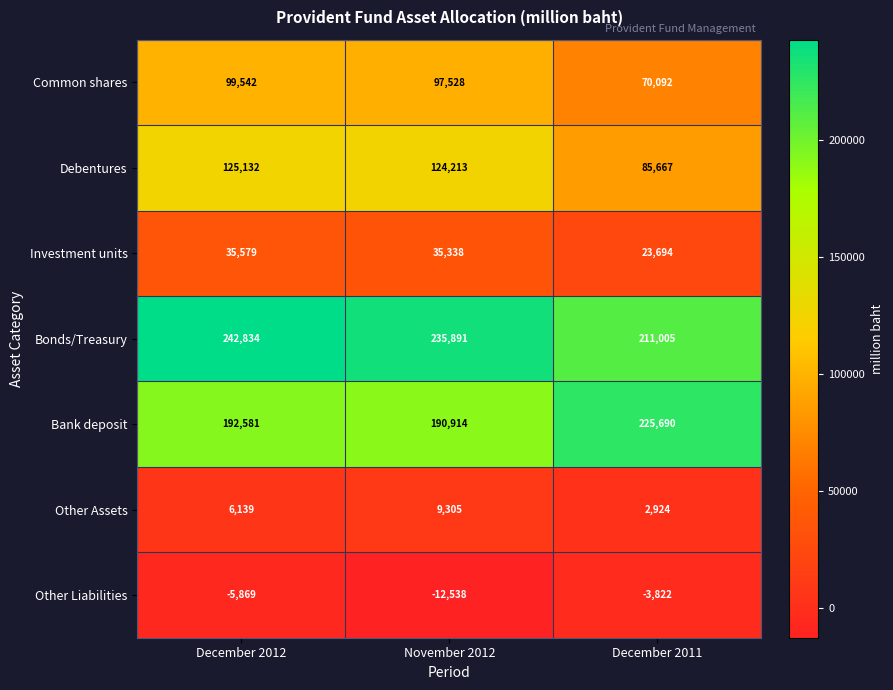

At which category is the sum across all series the highest?

December 2012